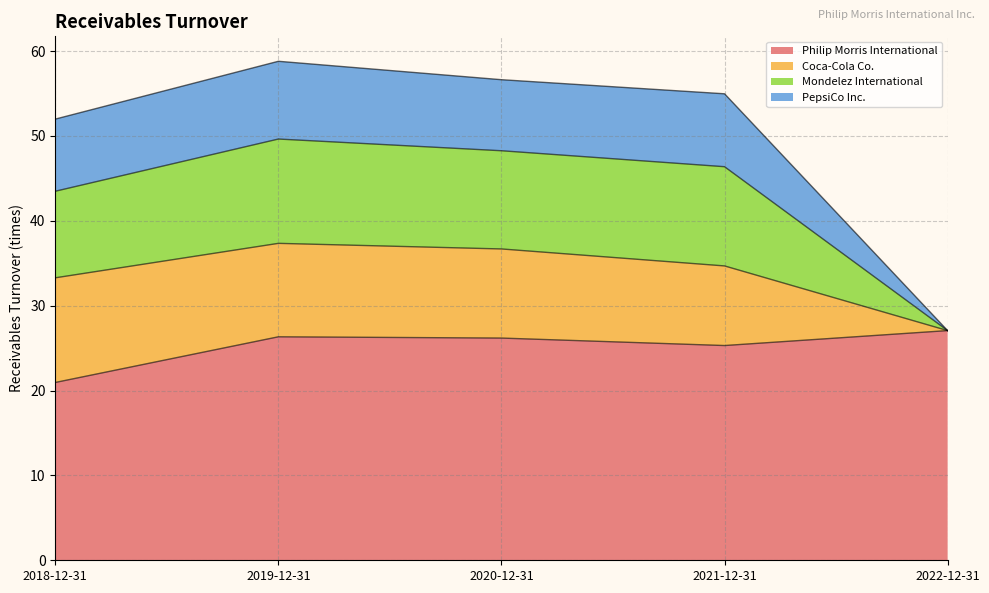

Is it true that Philip Morris International equals 41.8 at 2019-12-31?

False